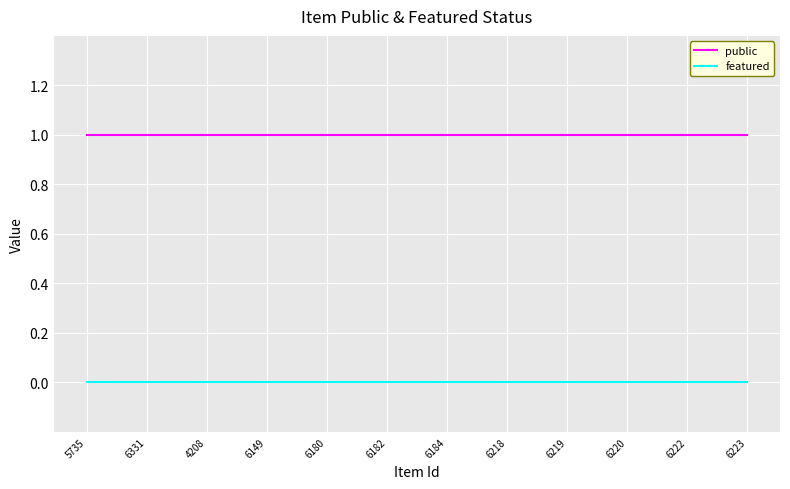

What position from the right is 6180?

8